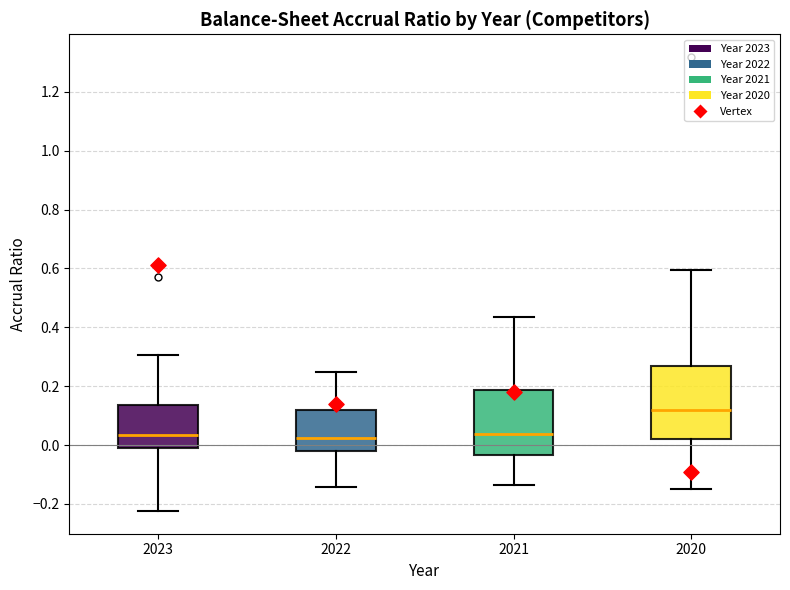

Reading left to right, transcribe this box plot: for each box, give where its median line is, the range the box spans, and where its two whiskers end, as read against the y-axis. The values are not printed on the chart, so give them approximately, as read against the axis.

2023: median 0.04, box 0.00 to 0.14, whiskers -0.22 to 0.30
2022: median 0.02, box -0.02 to 0.12, whiskers -0.14 to 0.24
2021: median 0.04, box -0.04 to 0.18, whiskers -0.14 to 0.44
2020: median 0.12, box 0.02 to 0.26, whiskers -0.14 to 0.60